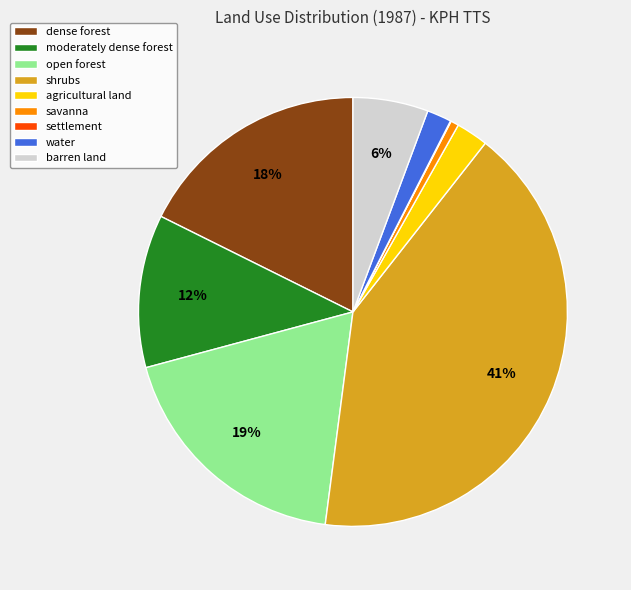

Which has a higher value, water or savanna?

water